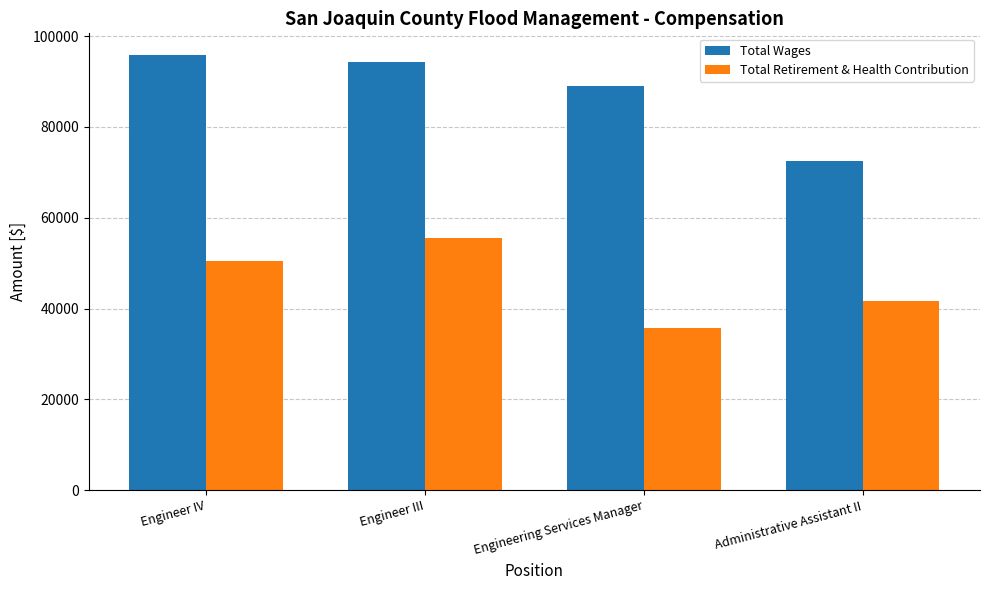

Reading left to right, transcribe all the data shown in this chart.

Total Wages: 95844	94307	89029	72446
Total Retirement & Health Contribution: 50515	55498	35662	41606